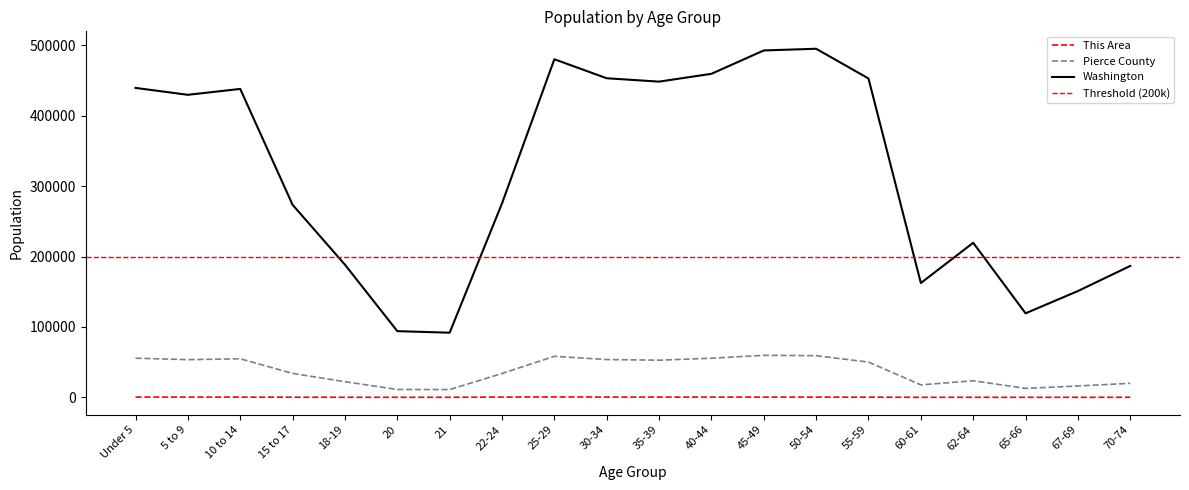

At which label does Pierce County first exceed 50100?

Under 5